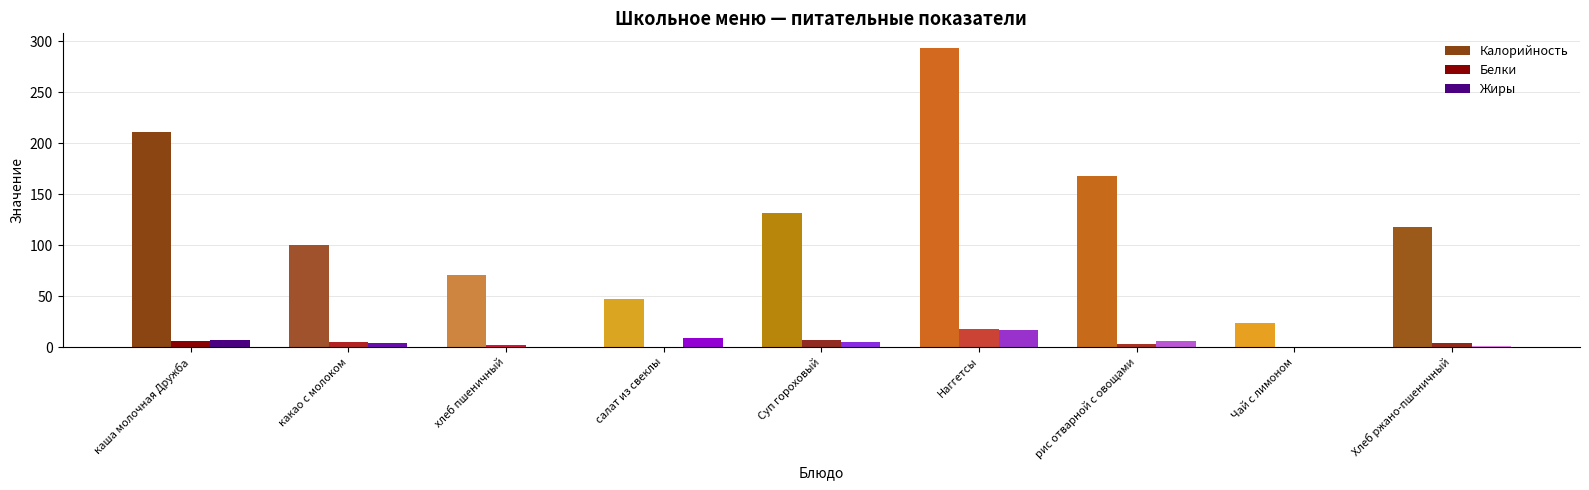

How many groups of bars are there?

9